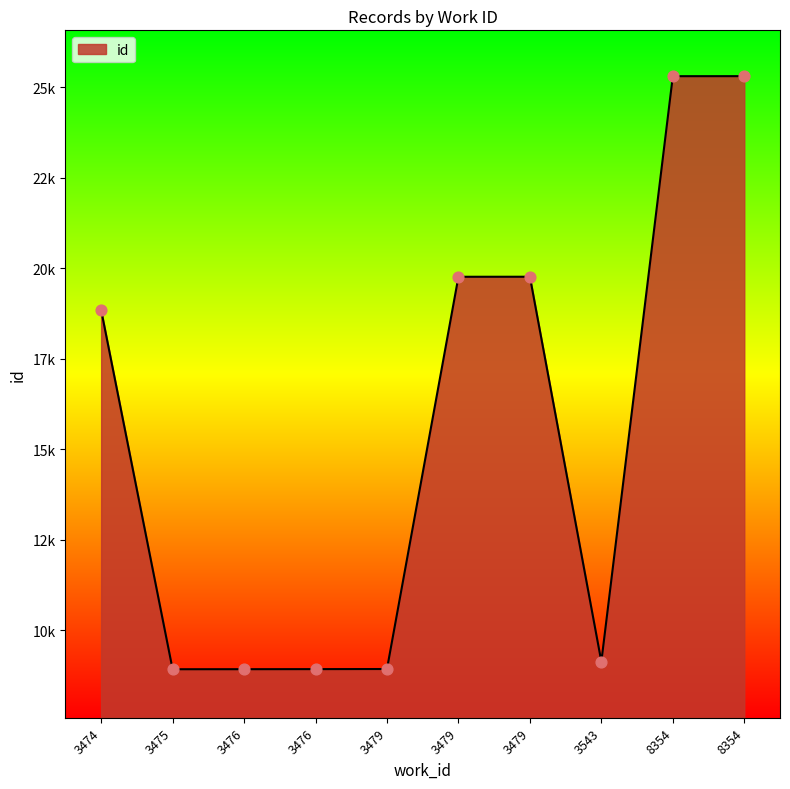

What is the ratio of the value at 3476 to the value at 3475?

1.0